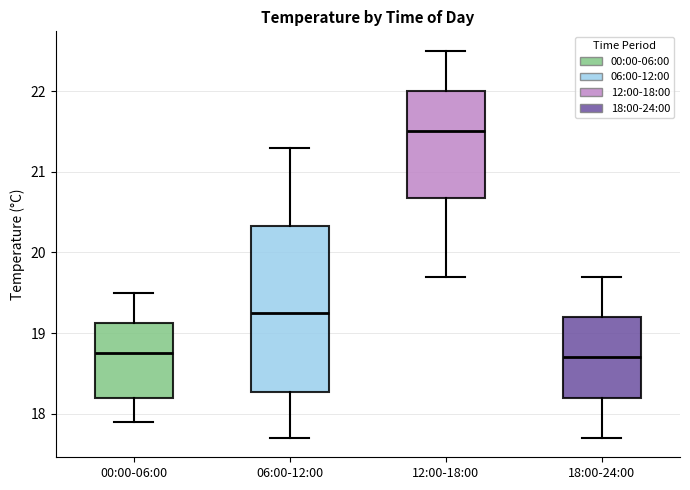

Which box is the tallest, from its lower edge to its upper edge?

06:00-12:00